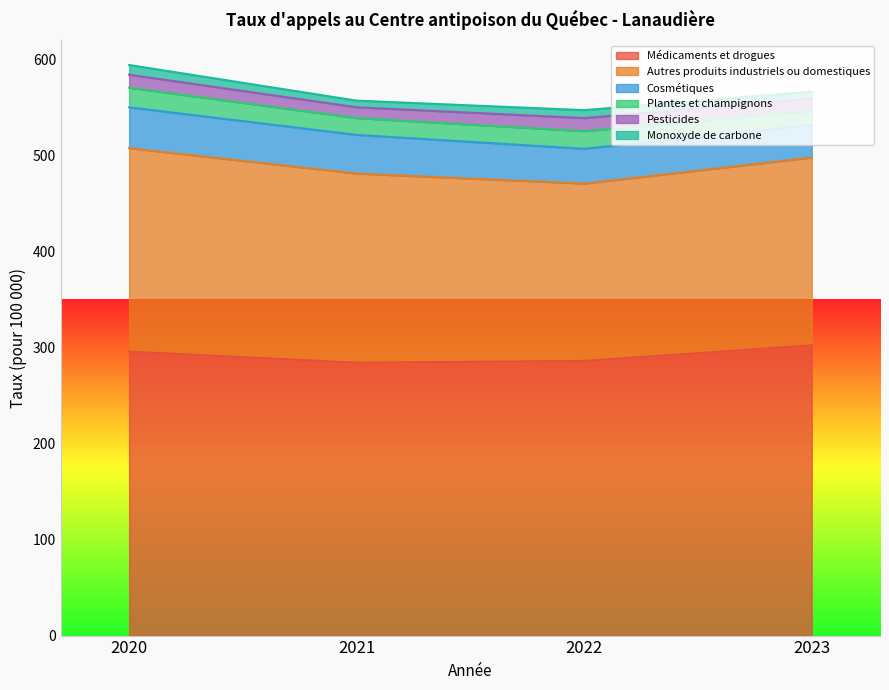

What are all the series names shown in the legend?

Médicaments et drogues, Autres produits industriels ou domestiques, Cosmétiques, Plantes et champignons, Pesticides, Monoxyde de carbone